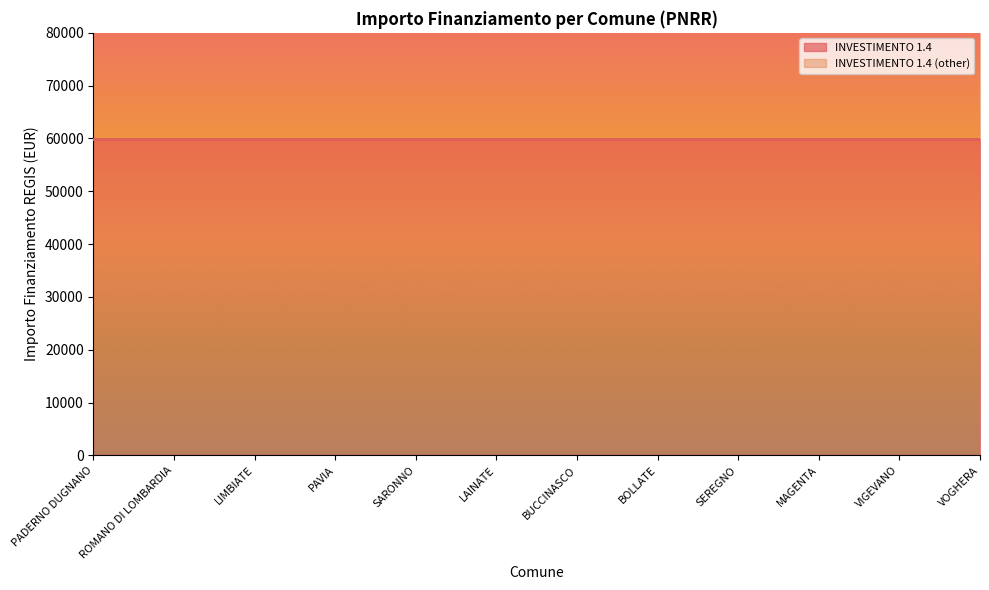

Count the number of categories in the chart.

12